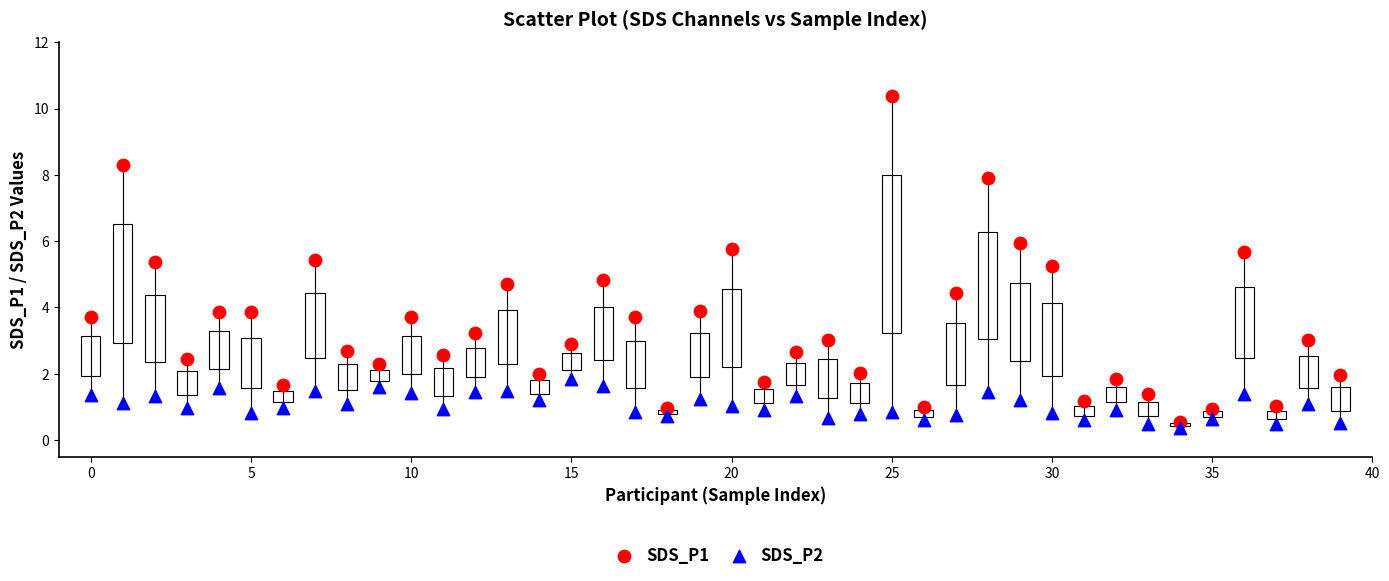

Which series contains the highest Y value?

SDS_P1